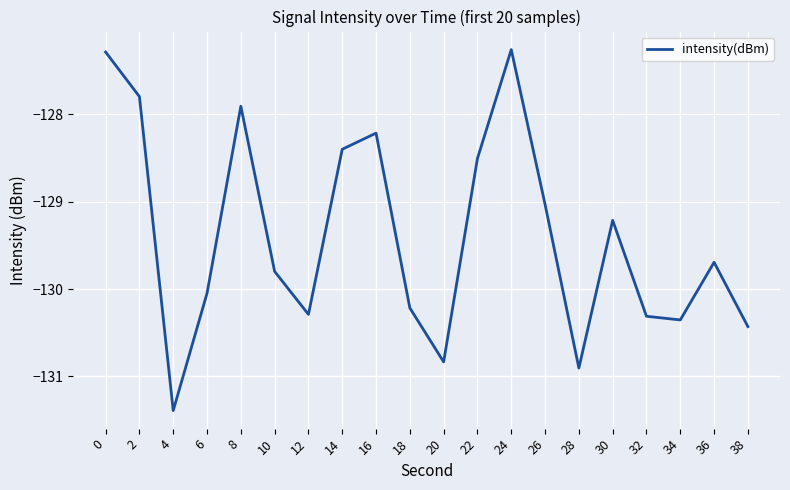

What is the minimum value shown in the chart?

-131.4